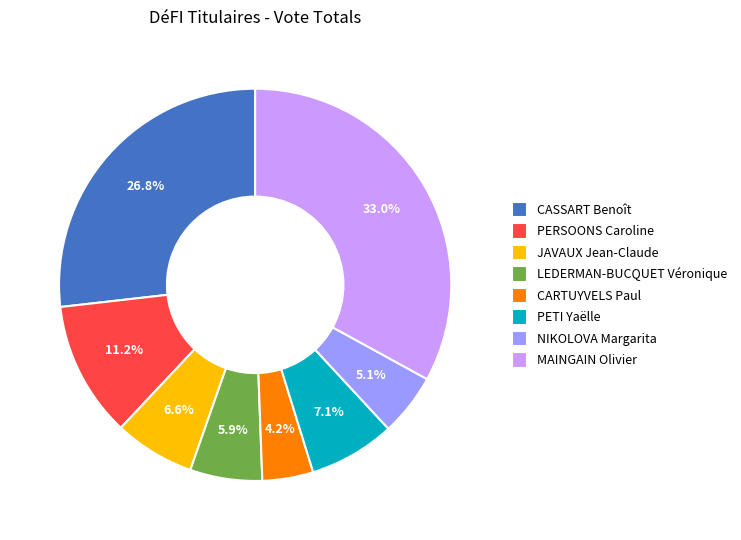

Does NIKOLOVA Margarita account for over 50% of the chart?

No